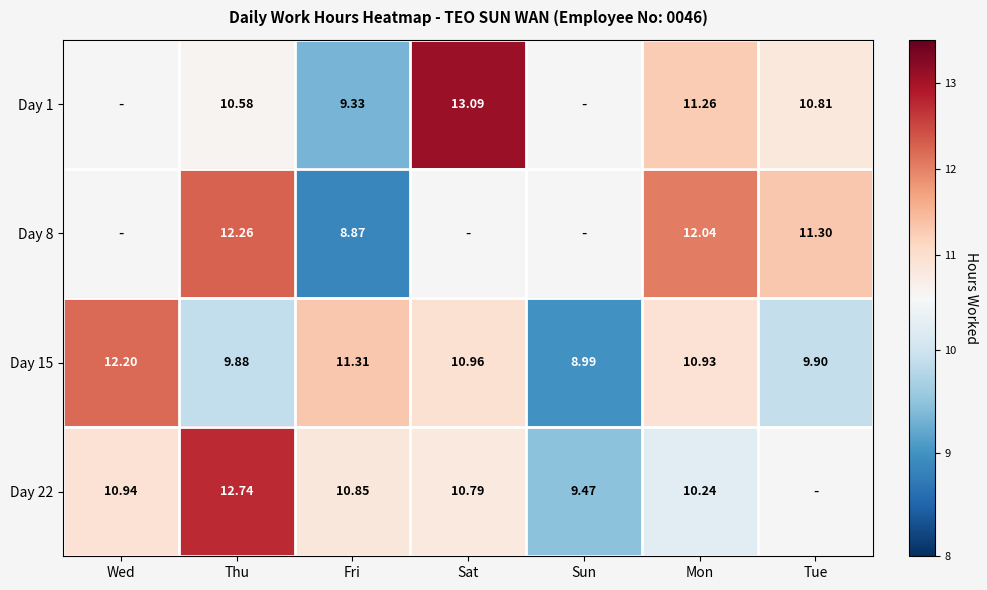

What is the smallest value displayed?

8.9